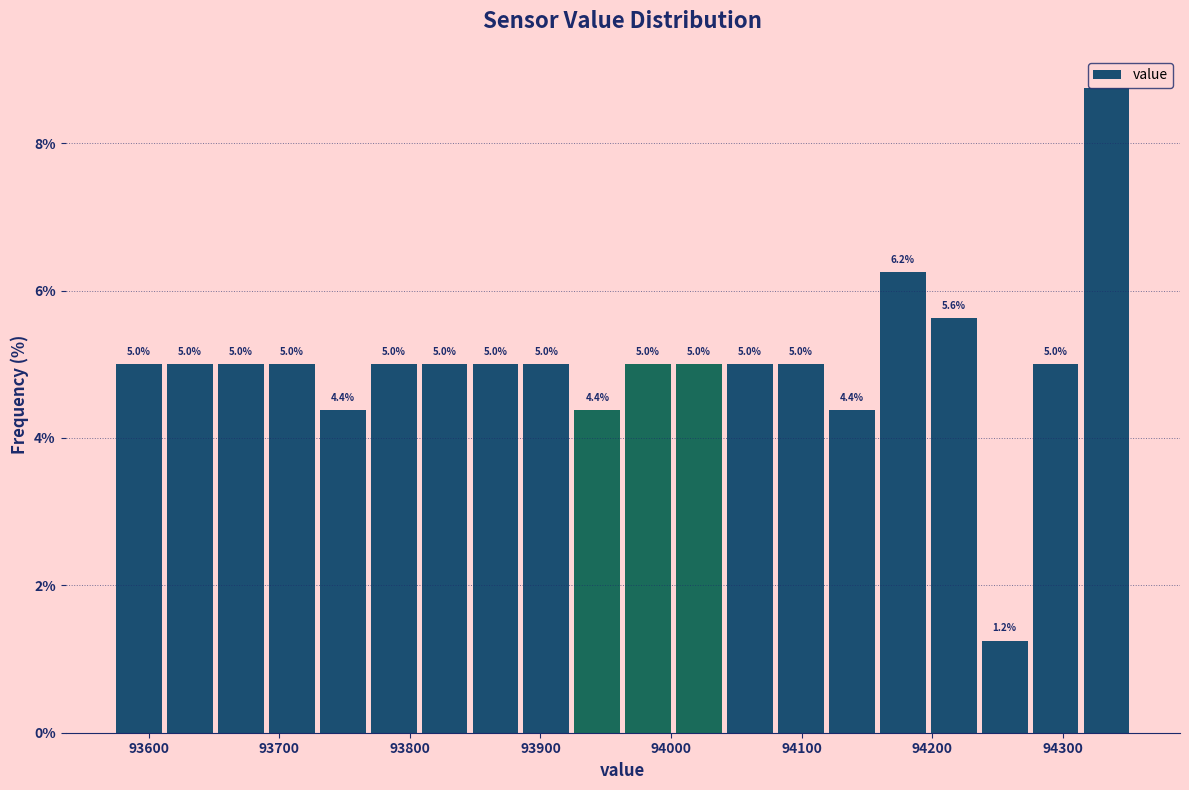

Around what value on the x-axis is the tallest bar? Give the approximate position of its centre, as read against the axis.

94330